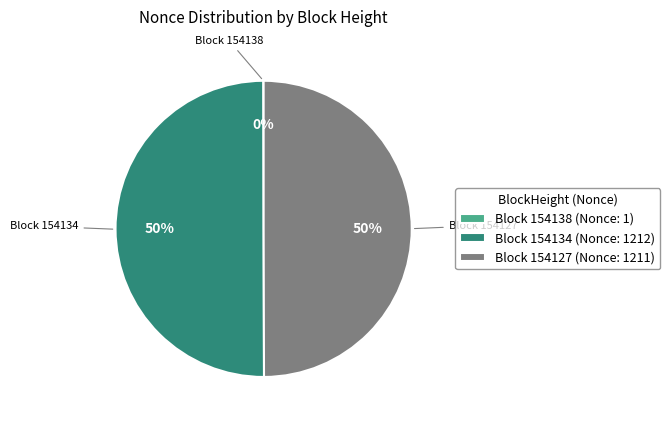

To the nearest percent, what is the average slice percentage?

33%